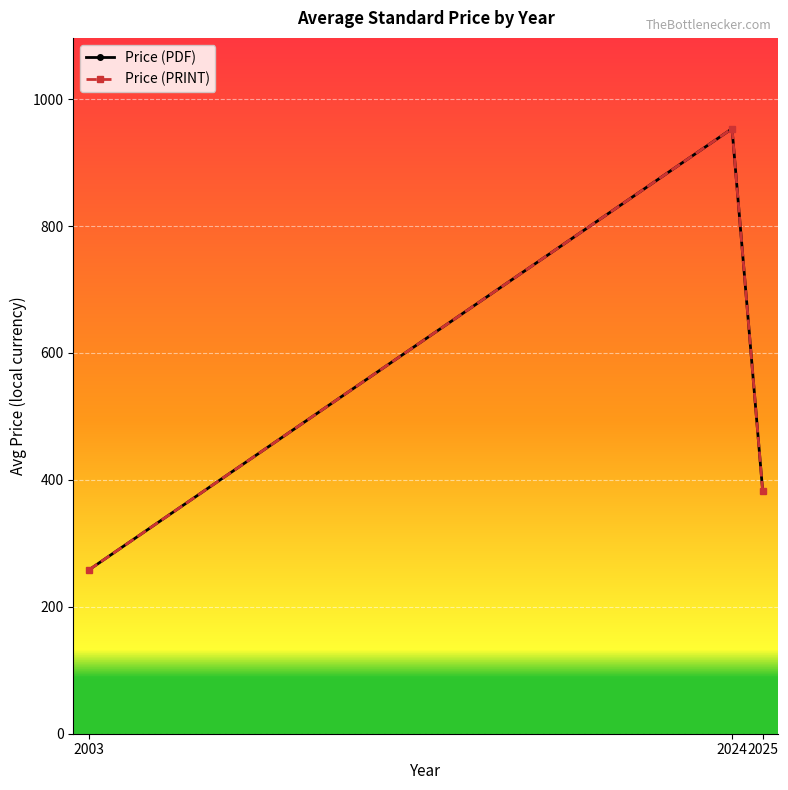

Between 2003 and 2025, which series saw the biggest shift?

Price (PDF)